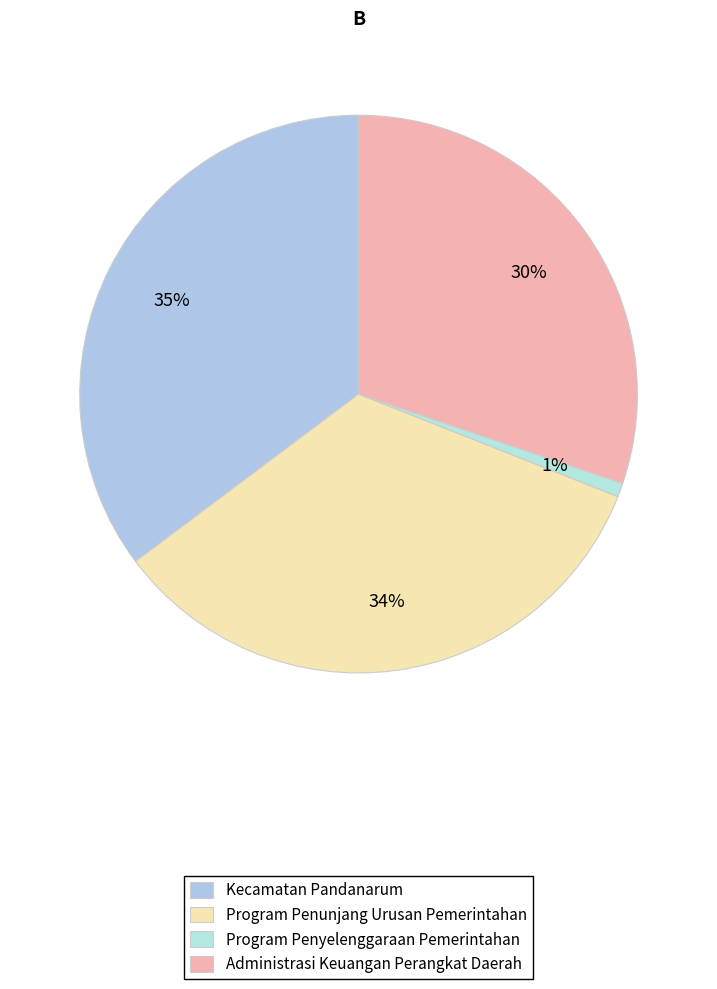

To the nearest percent, what is the difference between the largest and smallest slice percentages?

34%